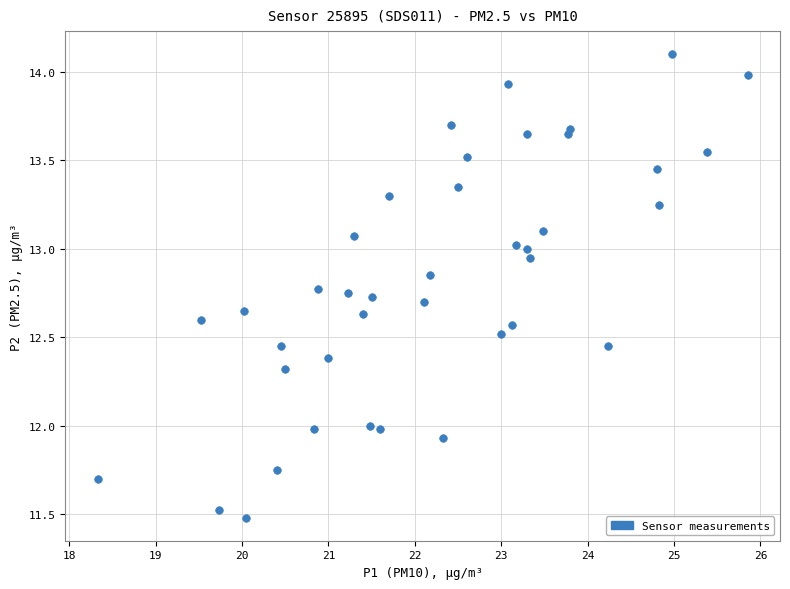

What is the range of Y values (max minus min)?

2.6